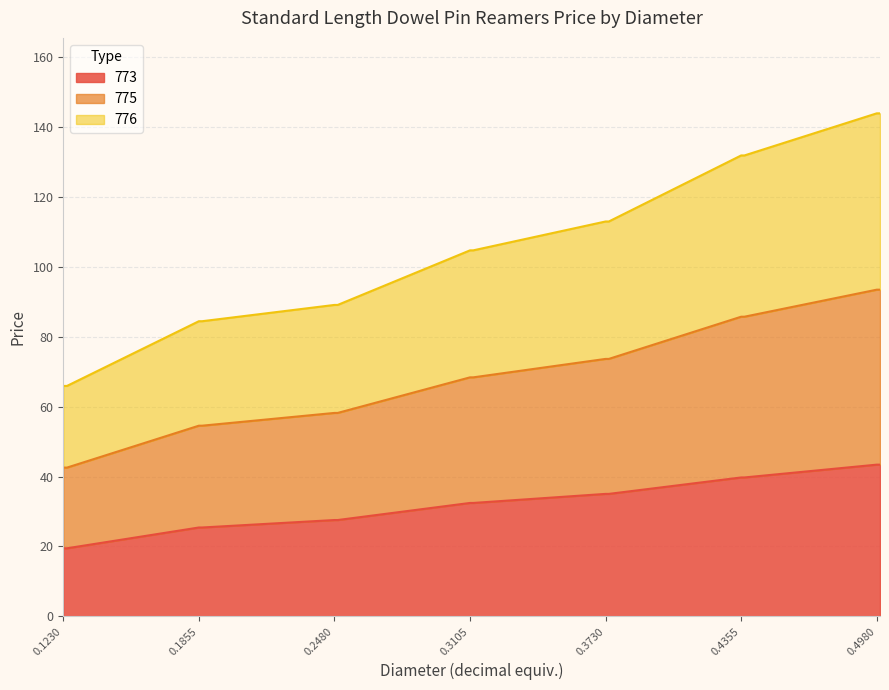

At which label does 775 reach its minimum?

.1230